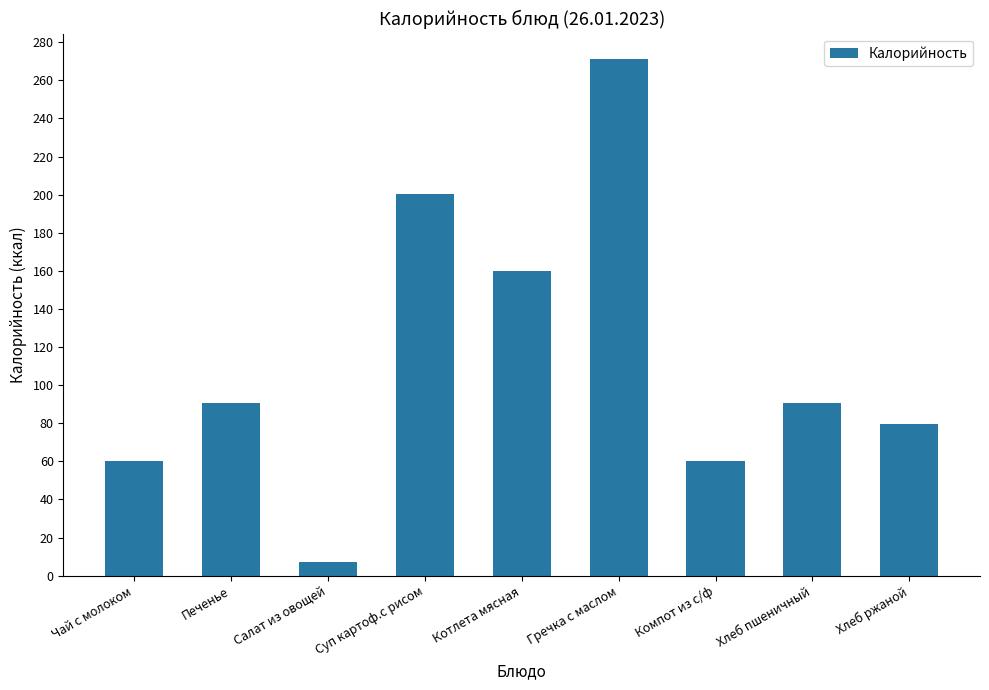

What is the average value?

113.2